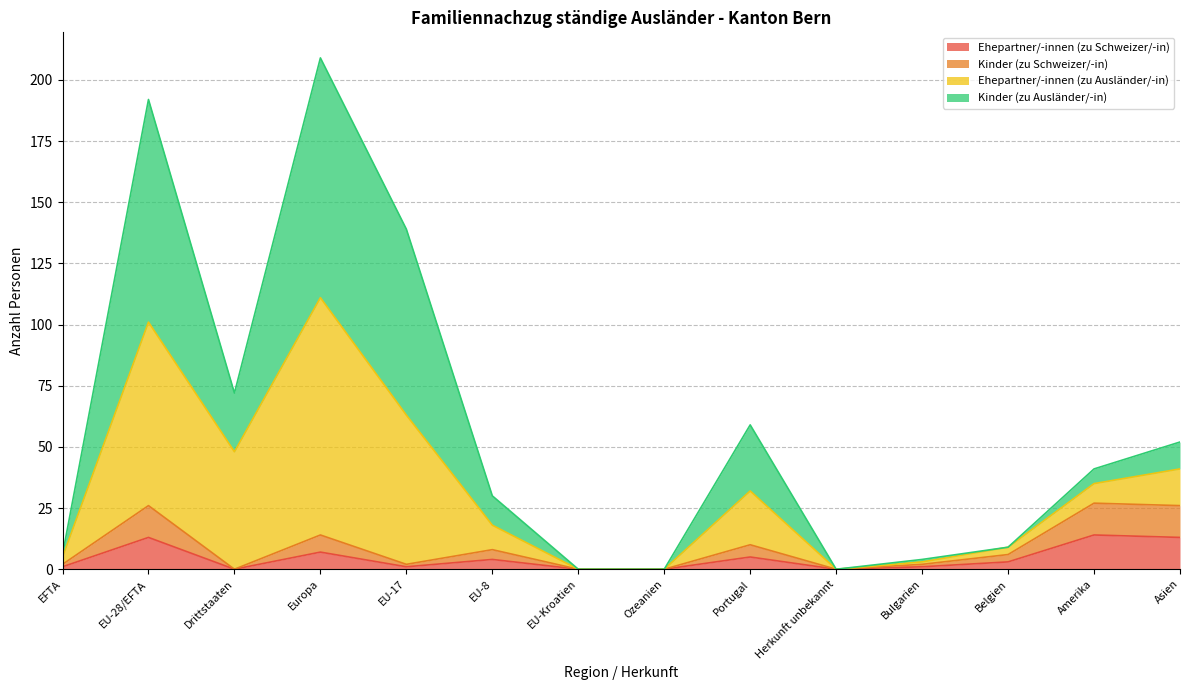

Is the value of Ehepartner/-innen (zu Schweizer/-in) at Ozeanien greater than the value of Kinder (zu Ausländer/-in) at Ozeanien?

No